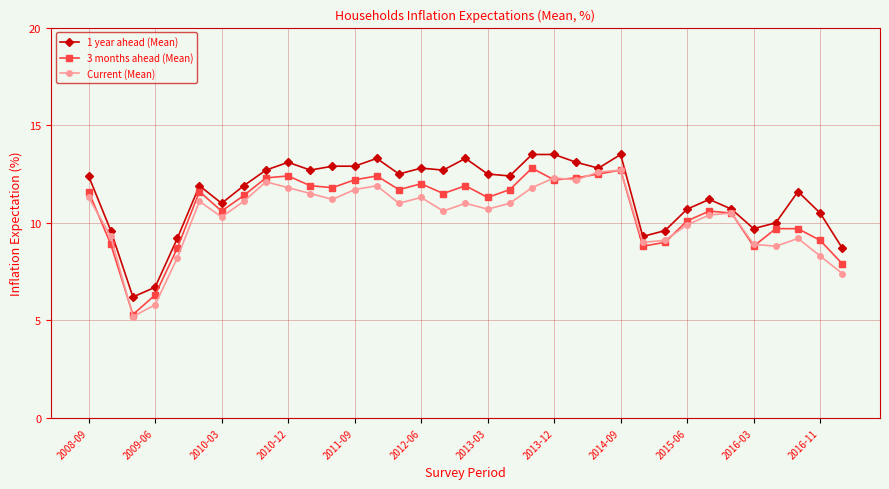

What is the maximum value shown in the chart?

13.5